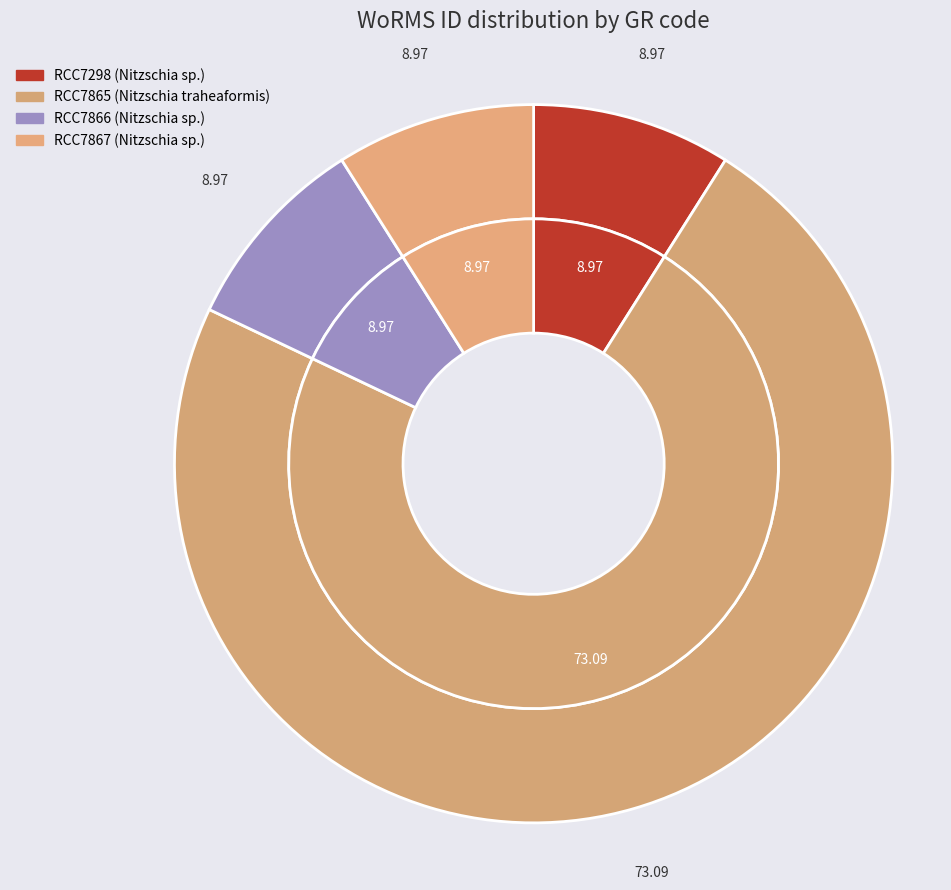

To the nearest percent, what is the combined percentage of RCC7298 and RCC7865?

82%